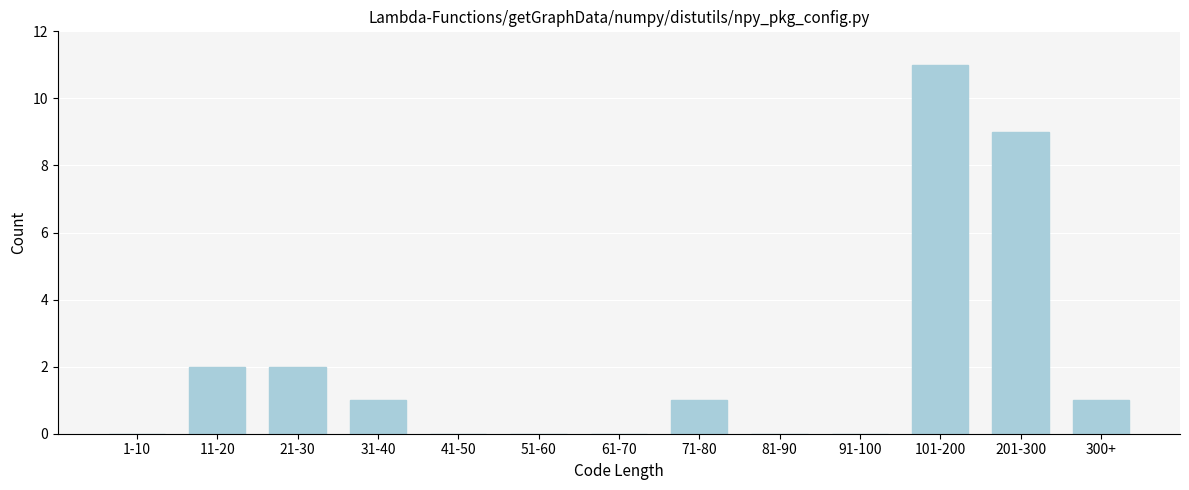

Reading left to right, extract all data points from this chart.

1-10=0	11-20=2	21-30=2	31-40=1	41-50=0	51-60=0	61-70=0	71-80=1	81-90=0	91-100=0	101-200=11	201-300=9	300+=1